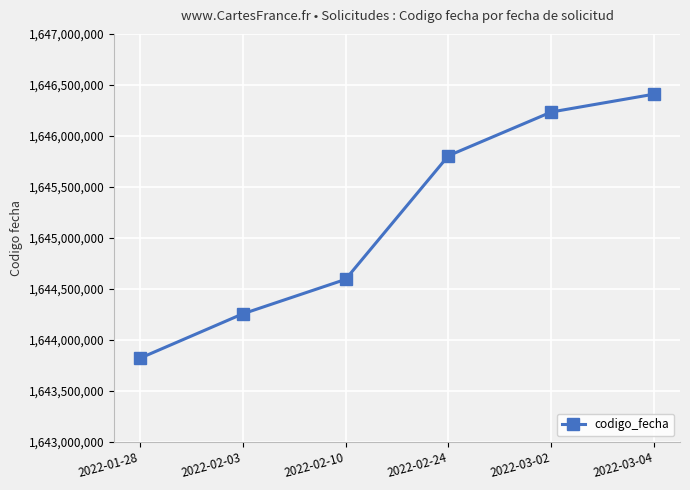

What is the sum of the values at 2022-03-02 and 2022-01-28?

3290053630